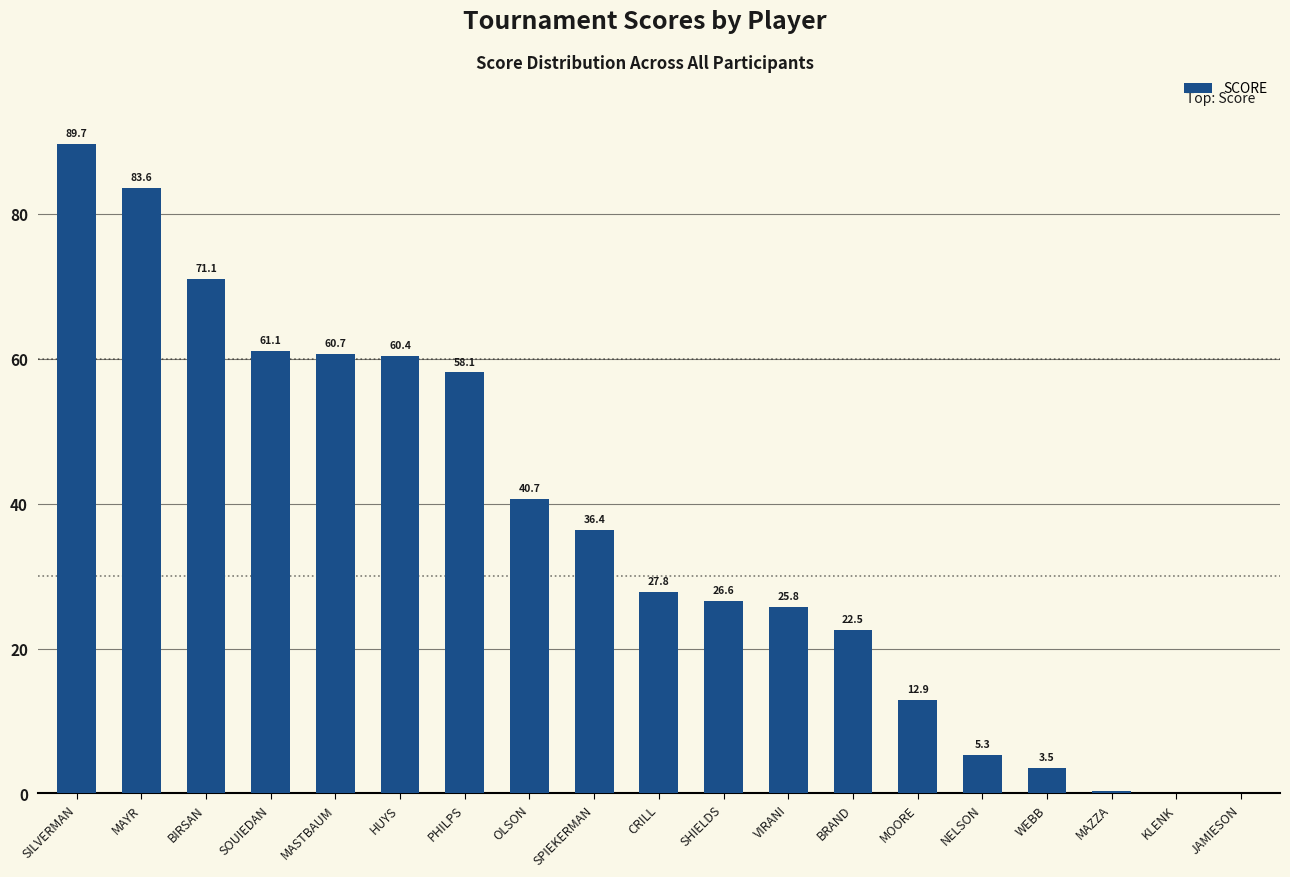

How many categories are shown in the chart?

19